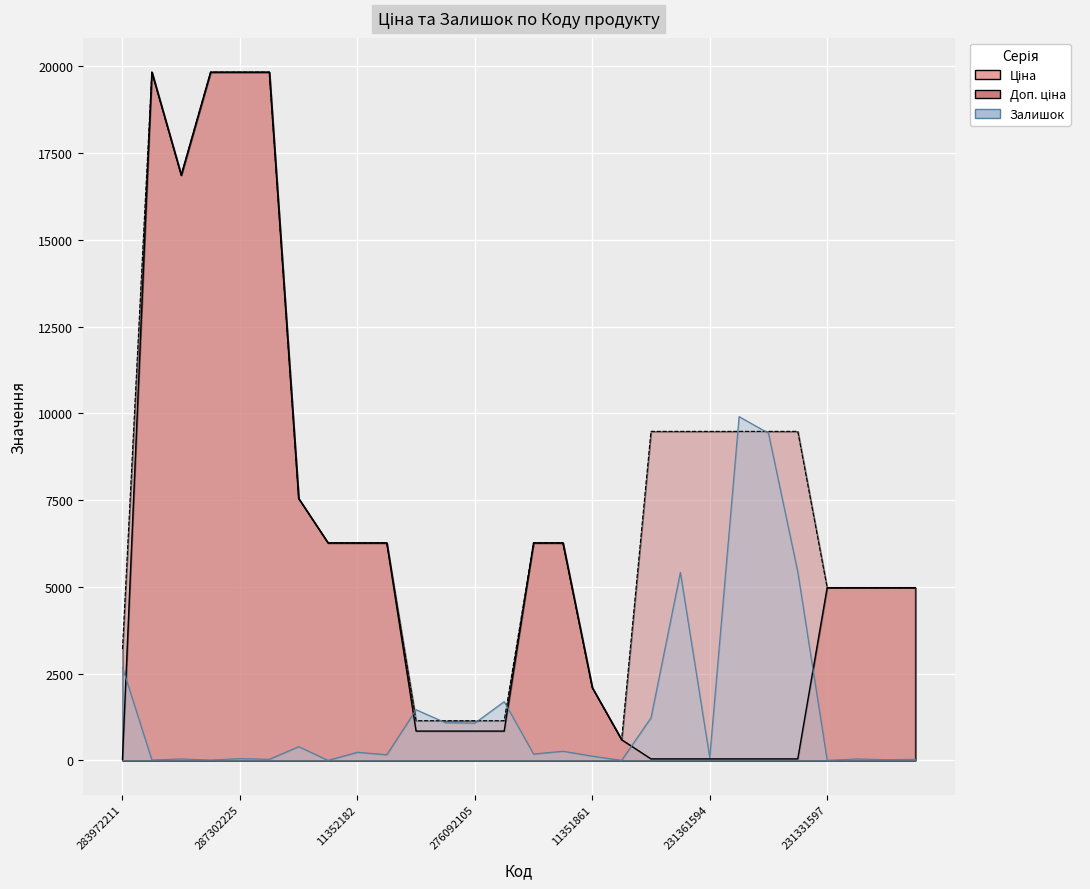

Reading left to right, list all the values displayed in this chart.

Ціна: 283972211=32.0	287302223=19831.1	287292222=16863.2	287302226=19831.1	287302225=19831.1	287302224=19831.1	284392211=7545.9	11352184=6266.7	11352182=6266.7	11352151=6266.7	276092108=842.8	276092107=842.8	276092105=842.8	276092104=842.8	11352036=6266.7	11352034=6266.7	11351861=2094.3	257380000=595.0	231361597=42.1	231361596=42.1	231361594=42.1	231361593=42.1	231361592=42.1	231361591=42.1	231331597=4975.7	231331596=4975.7	231331591=4975.7	231331590=4975.7
Доп. ціна: 283972211=3205.0	287302223=19831.1	287292222=16863.2	287302226=19831.1	287302225=19831.1	287302224=19831.1	284392211=7545.9	11352184=6266.7	11352182=6266.7	11352151=6266.7	276092108=1142.1	276092107=1142.1	276092105=1142.1	276092104=1142.1	11352036=6266.7	11352034=6266.7	11351861=2094.0	257380000=595.0	231361597=9480.0	231361596=9480.0	231361594=9480.0	231361593=9480.0	231361592=9480.0	231361591=9480.0	231331597=4976.0	231331596=4976.0	231331591=4976.0	231331590=4976.0
Залишок: 283972211=2676.6	287302223=10.1	287292222=40.6	287302226=10.1	287302225=50.7	287302224=30.4	284392211=395.4	11352184=0.0	11352182=233.2	11352151=162.2	276092108=1460.0	276092107=1084.8	276092105=1074.7	276092104=1693.1	11352036=182.5	11352034=263.6	11351861=121.7	257380000=0.0	231361597=1226.8	231361596=5414.0	231361594=81.1	231361593=9905.4	231361592=9428.9	231361591=5424.1	231331597=0.0	231331596=40.6	231331591=20.3	231331590=30.4